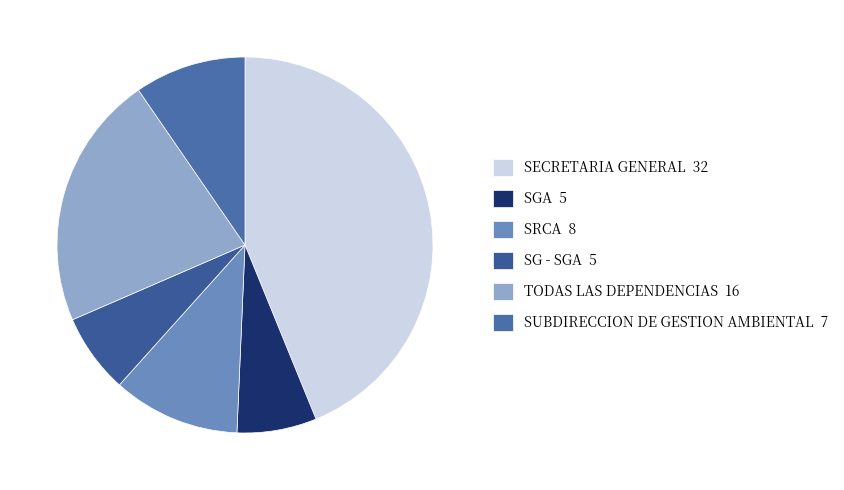

Is the sum of TODAS LAS DEPENDENCIAS and SRCA greater than half?

No